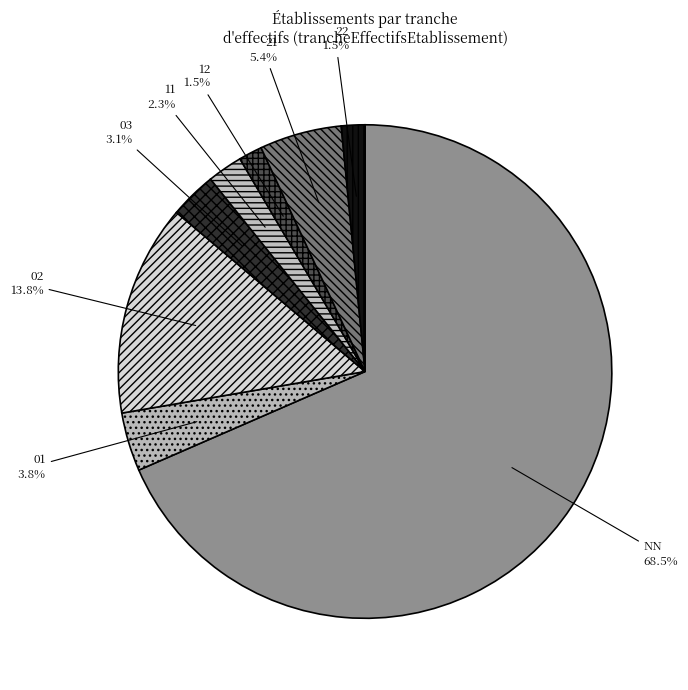

Is NN the majority of the pie?

Yes